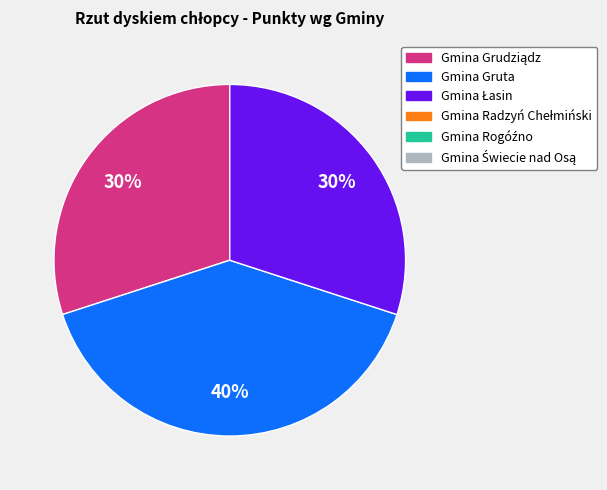

Does any single category account for the majority?

No